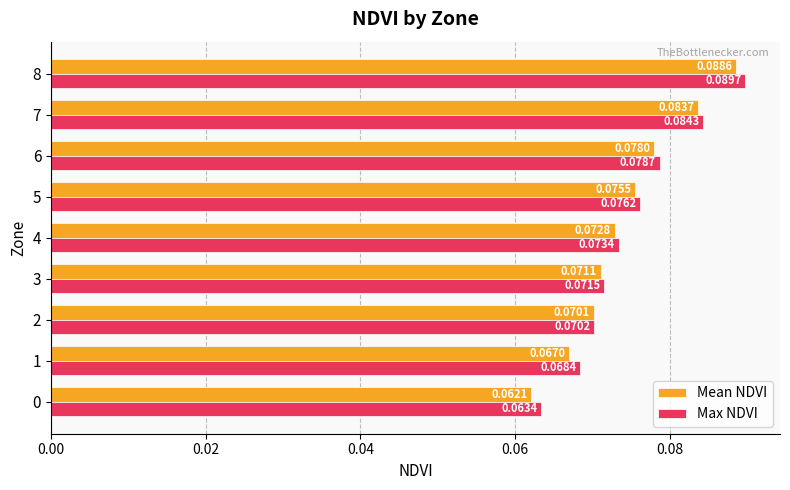

Is the value of Mean NDVI at 2 greater than the value of Max NDVI at 6?

No